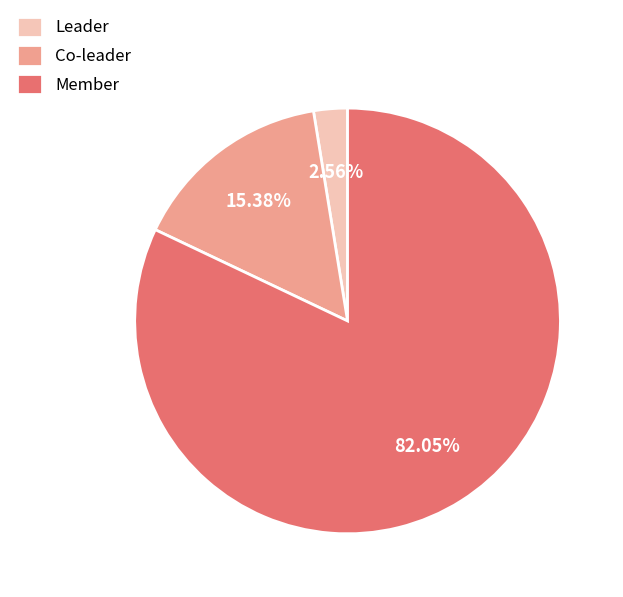

How many segments does this pie chart have?

3